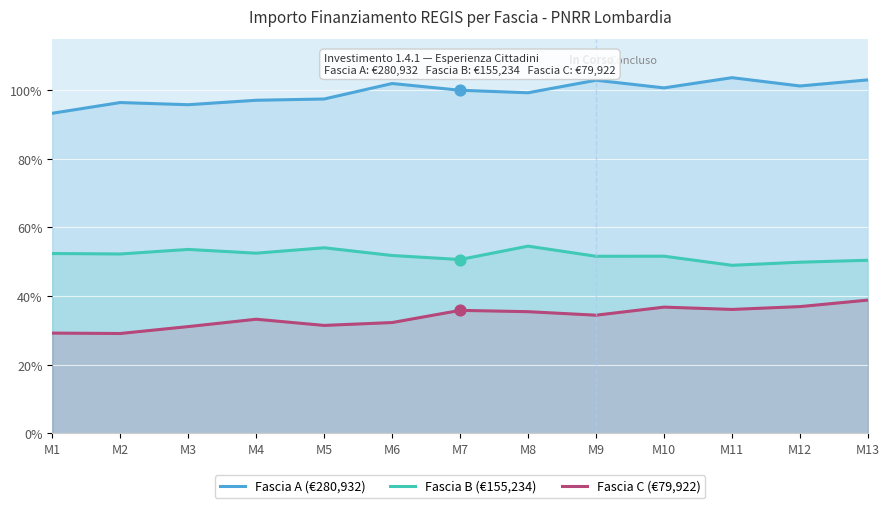

What is the total value across all series at M5?

182.9